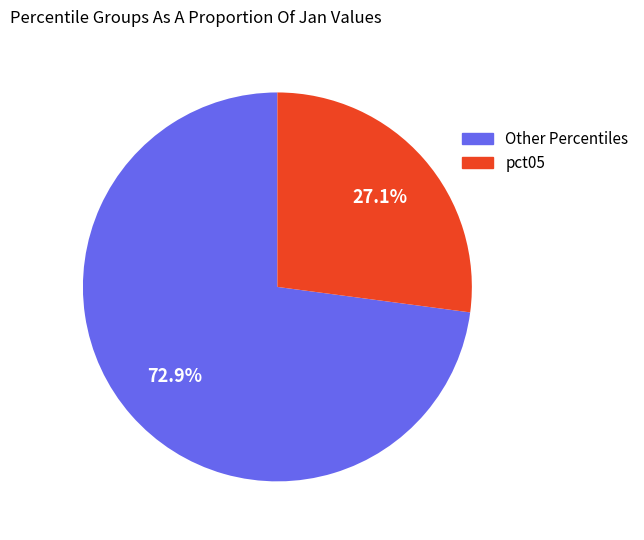

To the nearest percent, what is the difference between the largest and smallest slice percentages?

46%